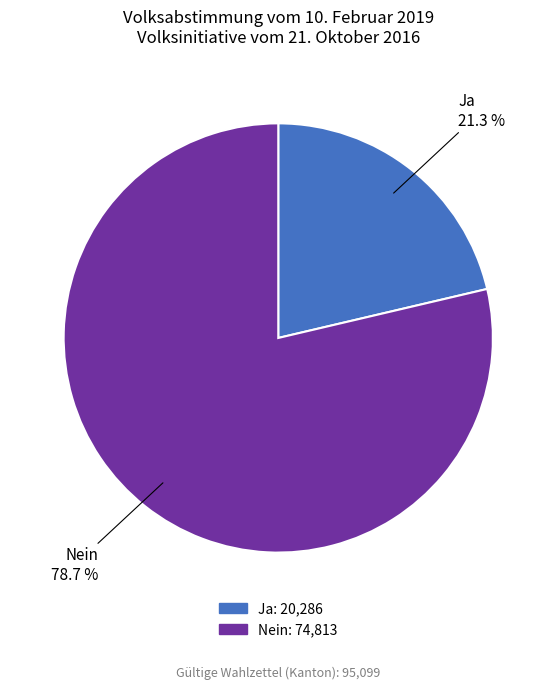

Rank the categories by value from lowest to highest.

Ja, Nein